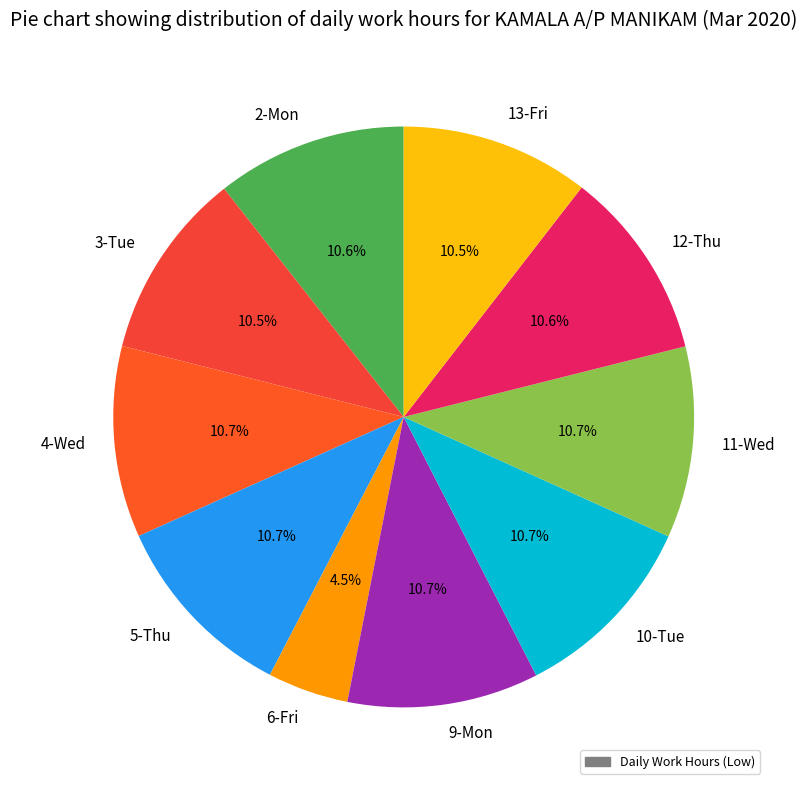

To the nearest percent, what percentage of the pie is 9-Mon?

11%